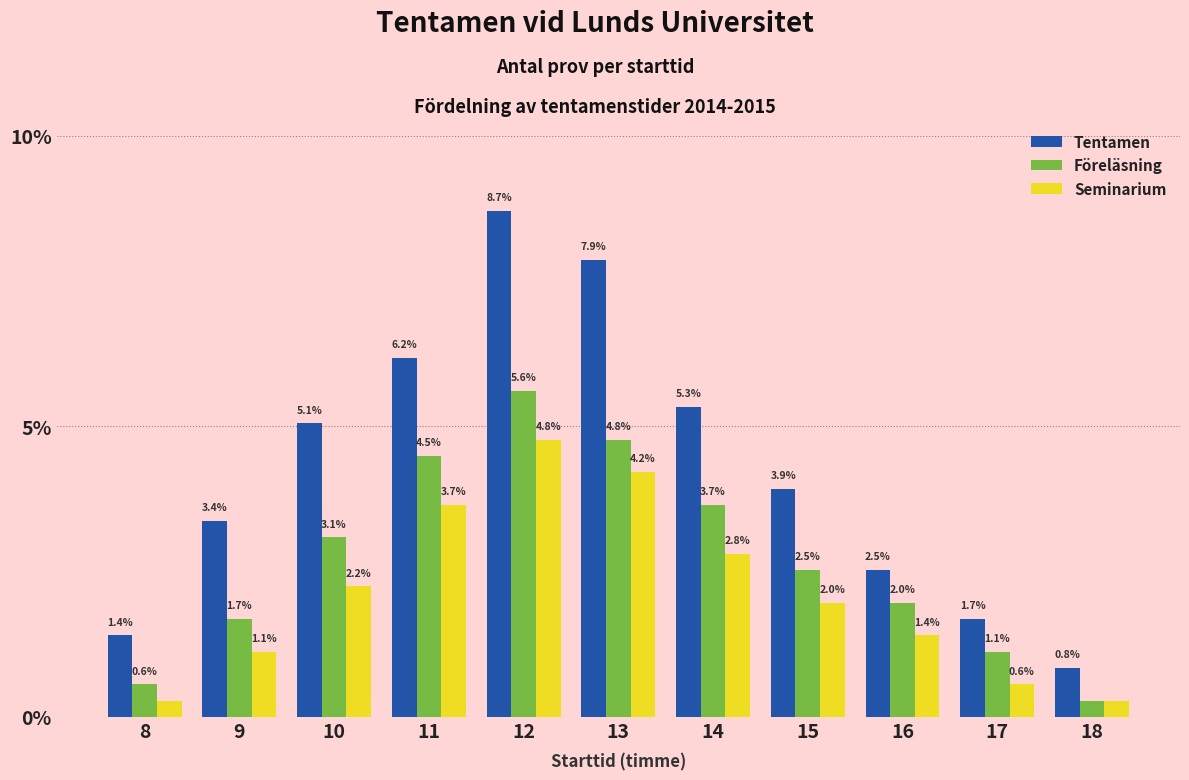

What is the total value across all series at 13?

16.9